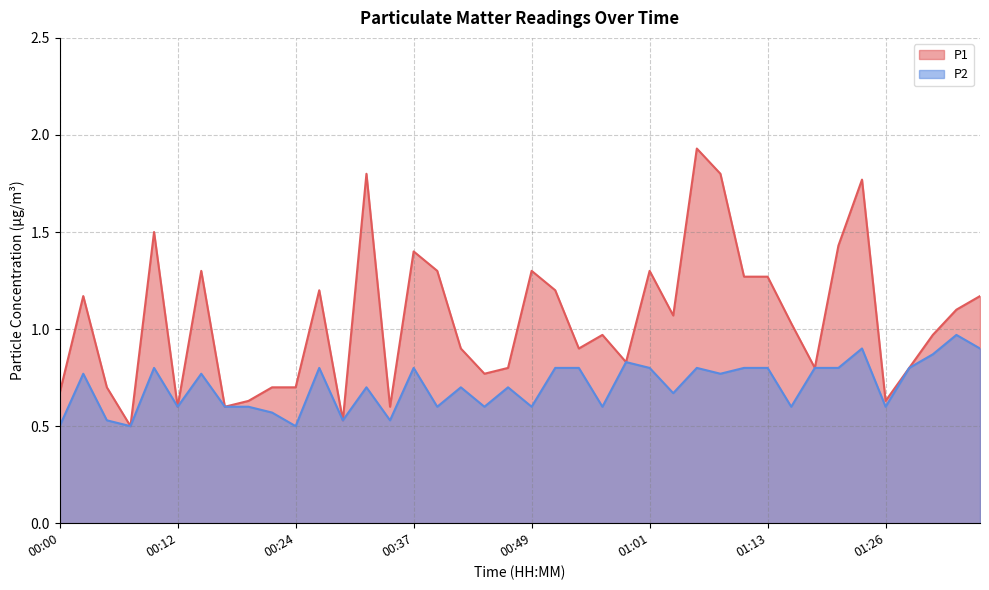

Rank the series at 00:42 from lowest to highest value.

P2, P1